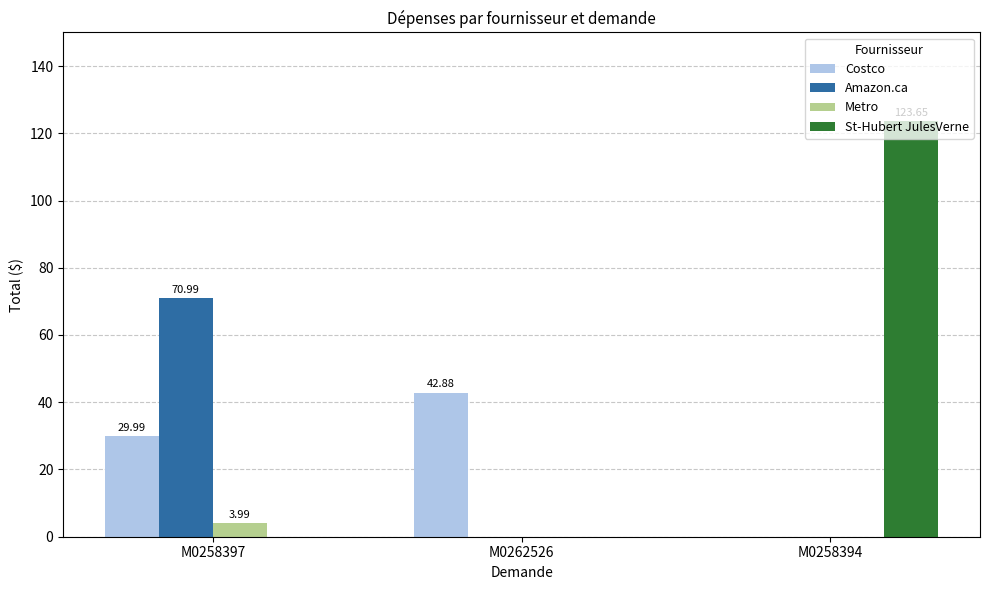

At which category is the sum across all series the highest?

M0258394